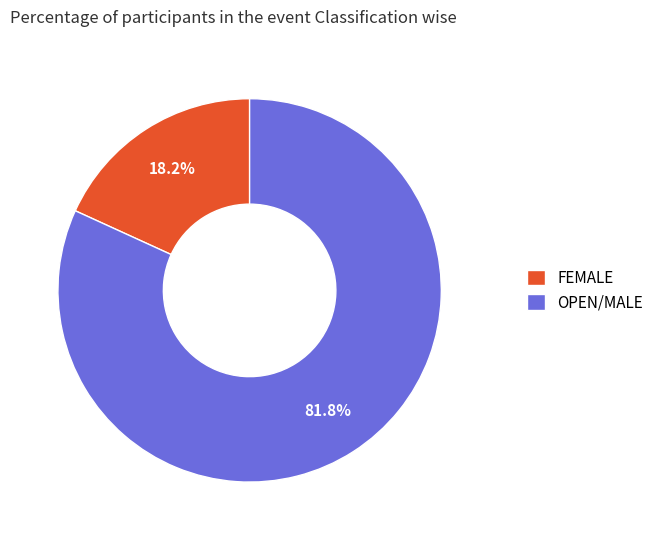

What is the majority slice?

OPEN/MALE